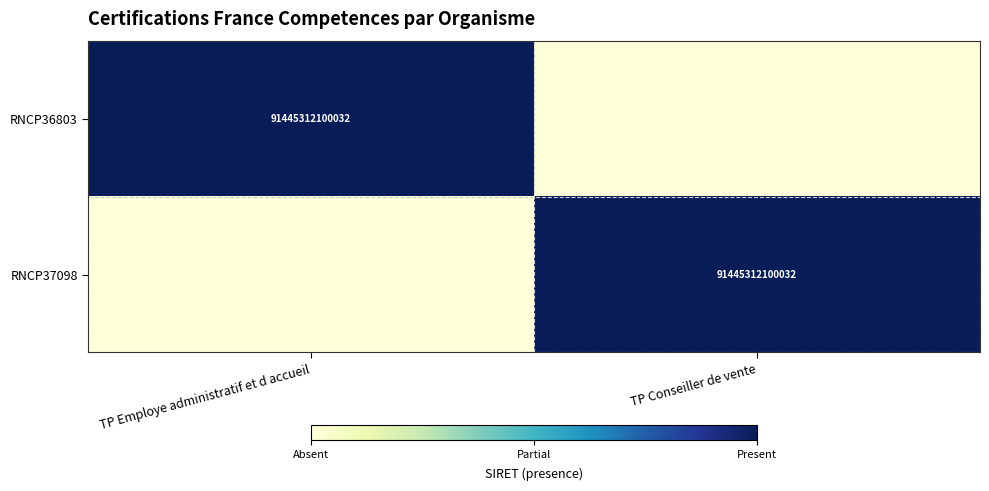

The value of RNCP37098 at TP Conseiller de vente is 27680276829358. True or false?

False